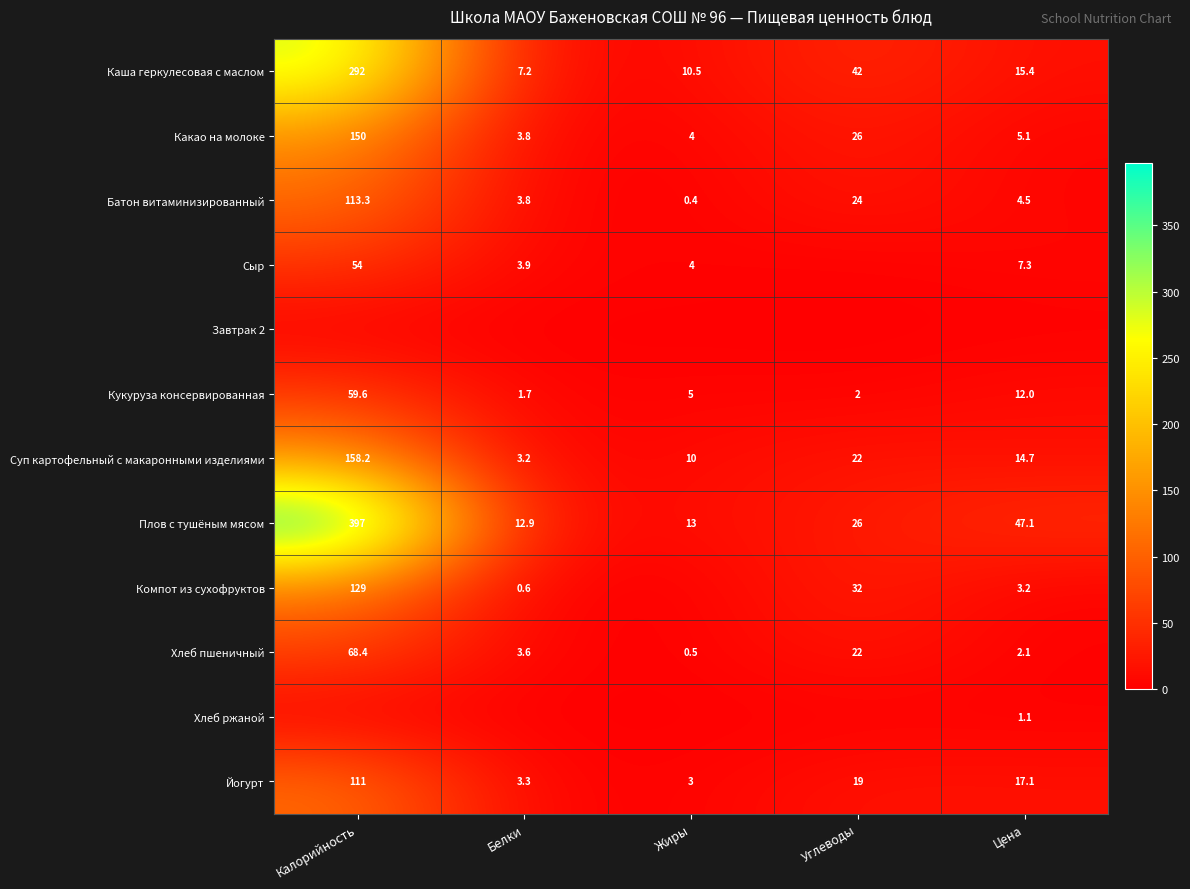

What is the sum of the Плов с тушёным мясом values at Углеводы and Белки?

38.9